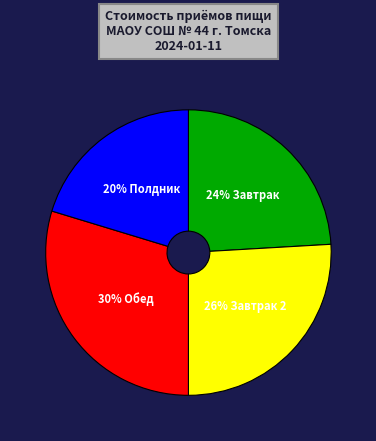

Does any single category account for the majority?

No